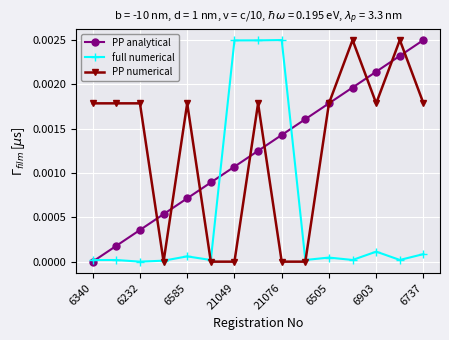

True or false: full numerical has more than 1 interior local peaks.

True